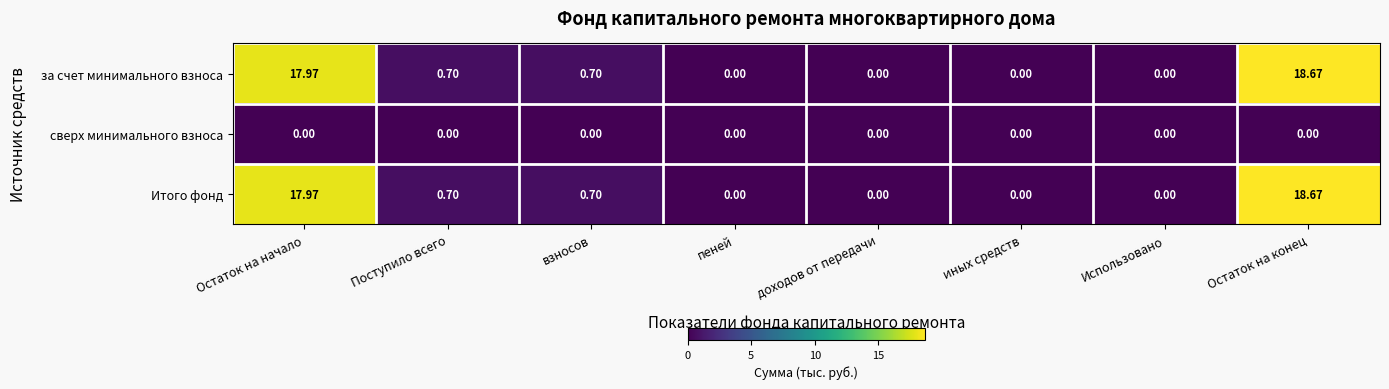

At which category is the sum across all series the highest?

Остаток на конец